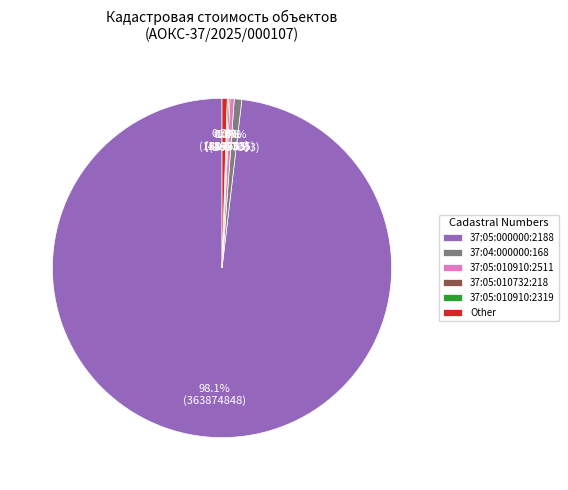

What is the largest slice in the pie chart?

37:05:000000:2188